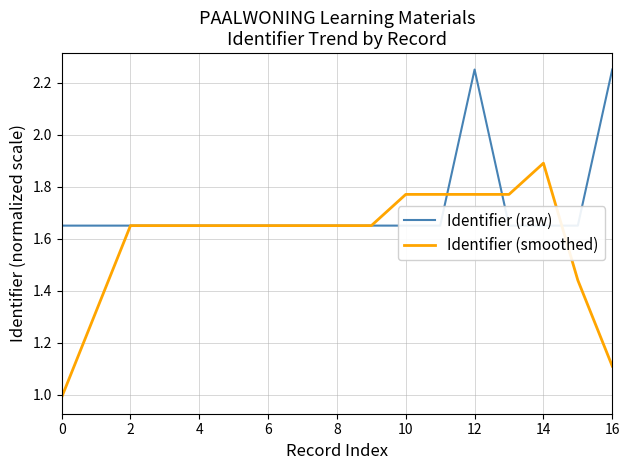

How many Identifier (raw) values are between 1 and 2?

15